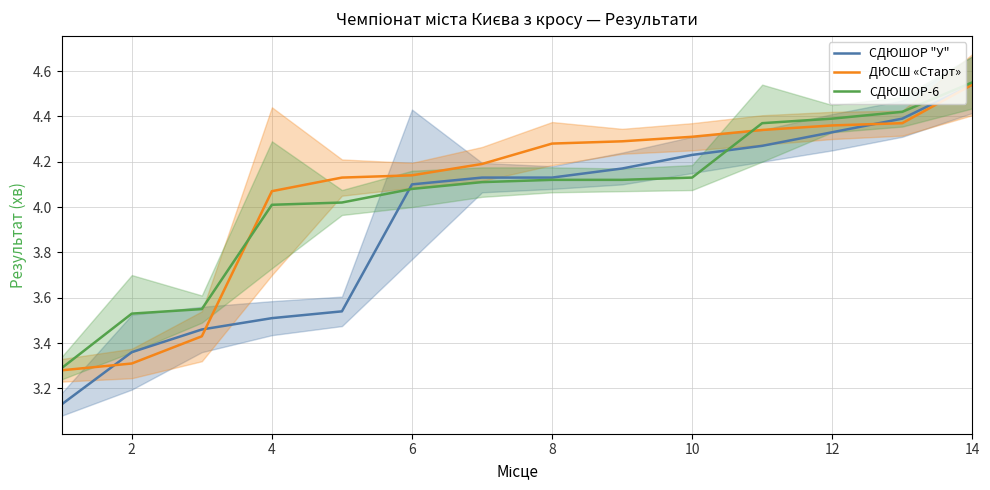

True or false: СДЮШОР-6 and СДЮШОР "У" cross at least once.

True